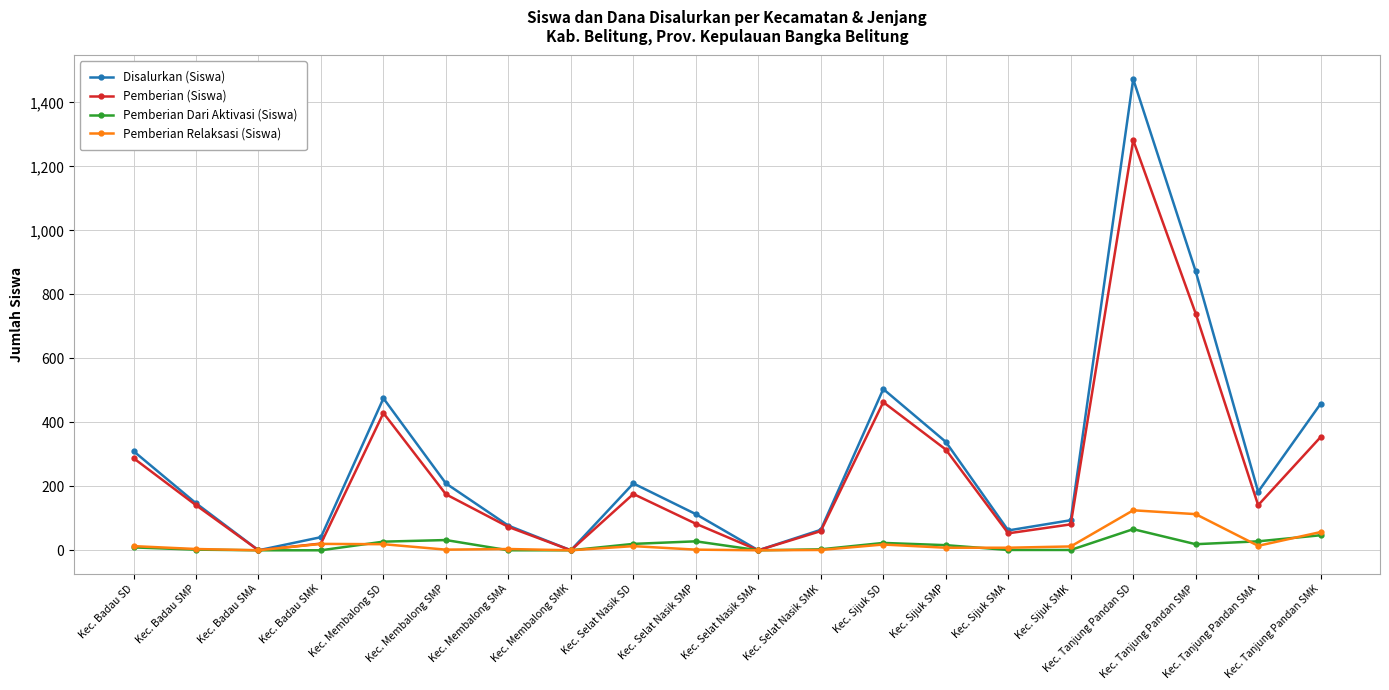

At which category is the sum across all series the highest?

Kec. Tanjung Pandan SD